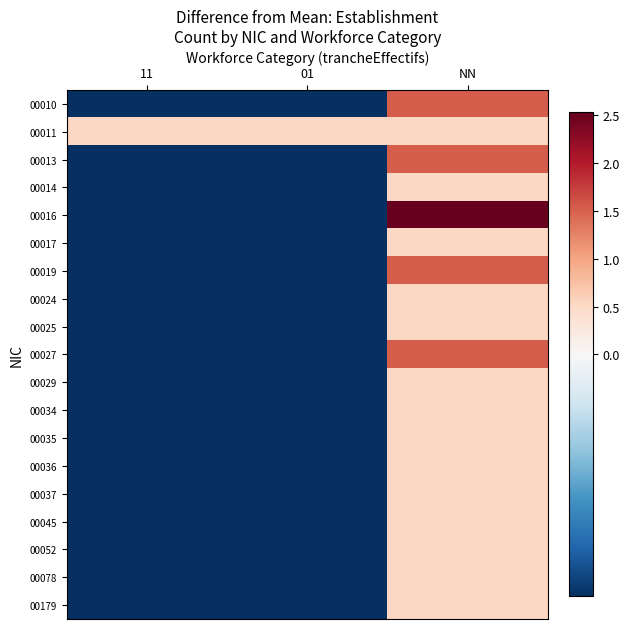

What is the spread (max minus min) of values at NN?

2.0